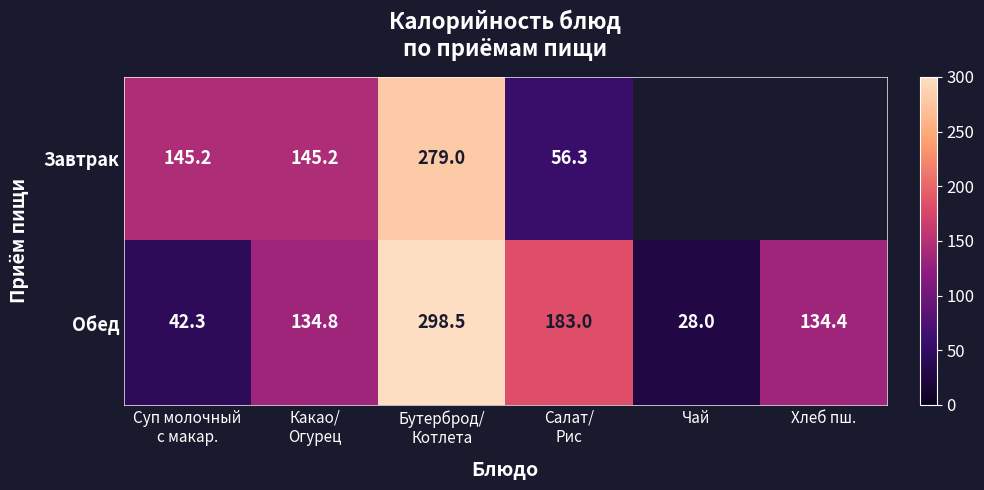

The value of Обед at Чай is 28.0. True or false?

True